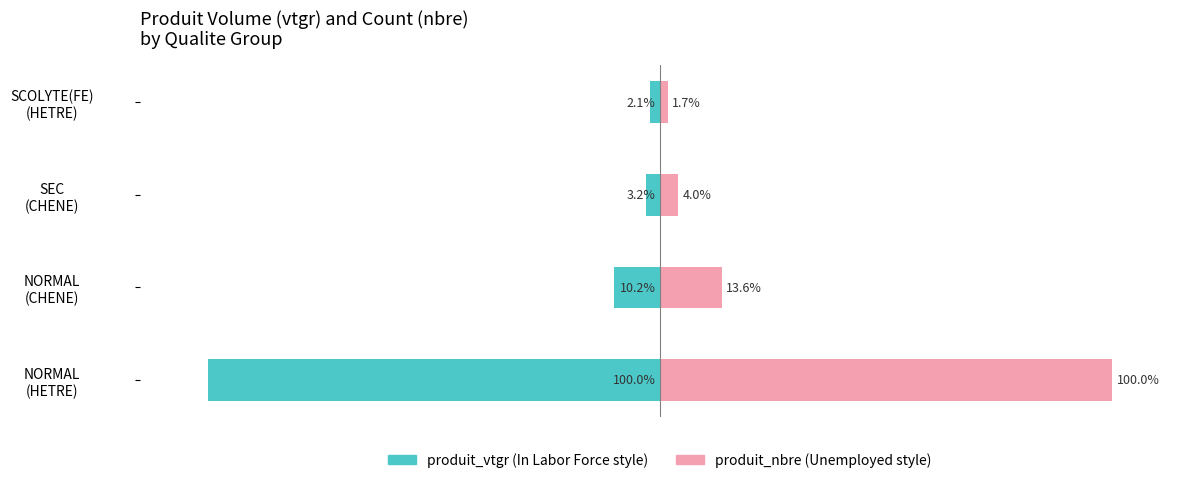

Is the value of produit_vtgr at 1 greater than the value of produit_nbre at 3?

No